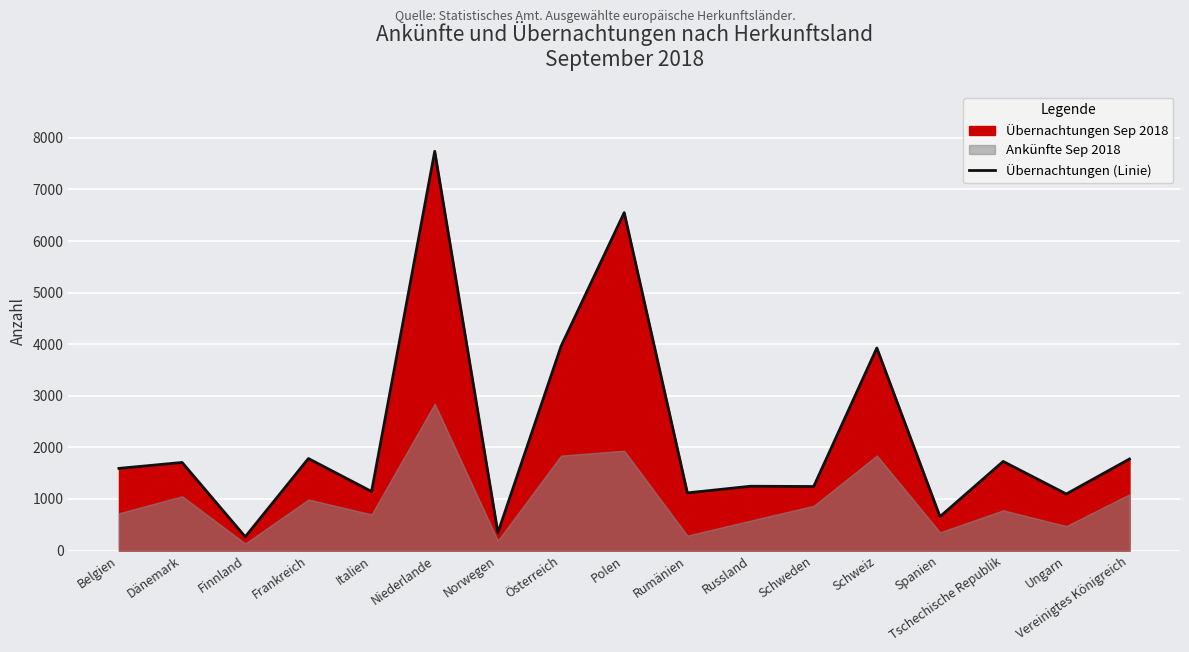

How many lines are shown in the chart?

1